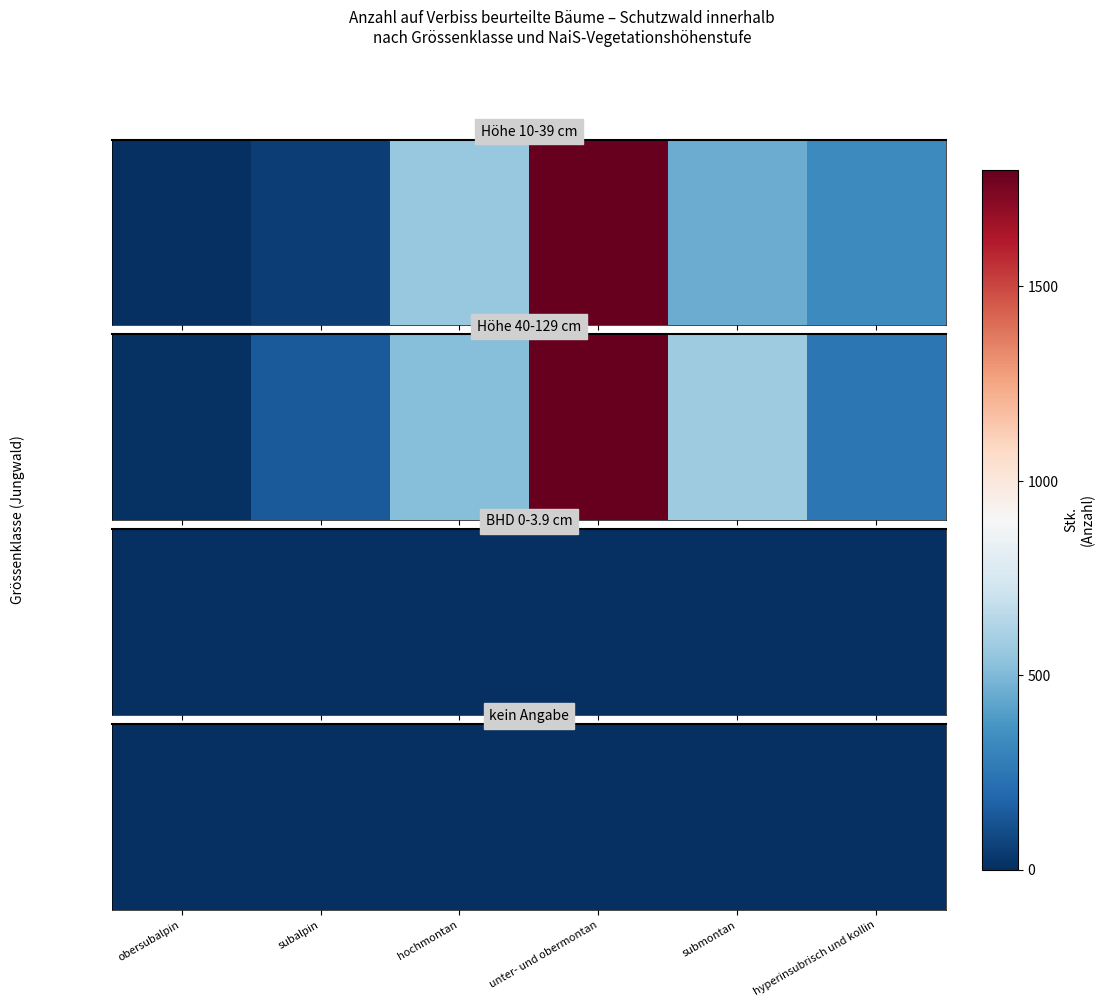

Which series changed the most between subalpin and submontan?

Höhe 10-39 cm